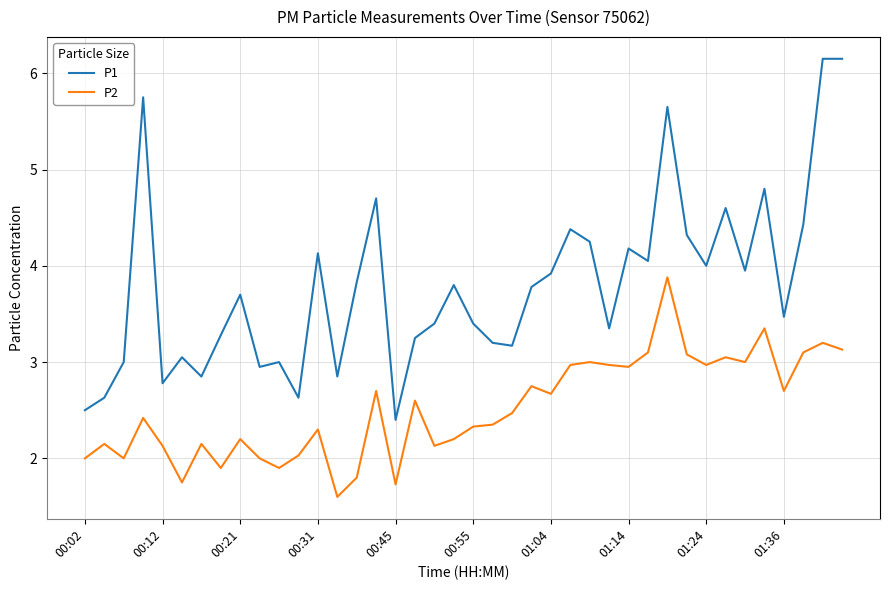

Rank the series by their maximum value, from lowest to highest.

P2, P1